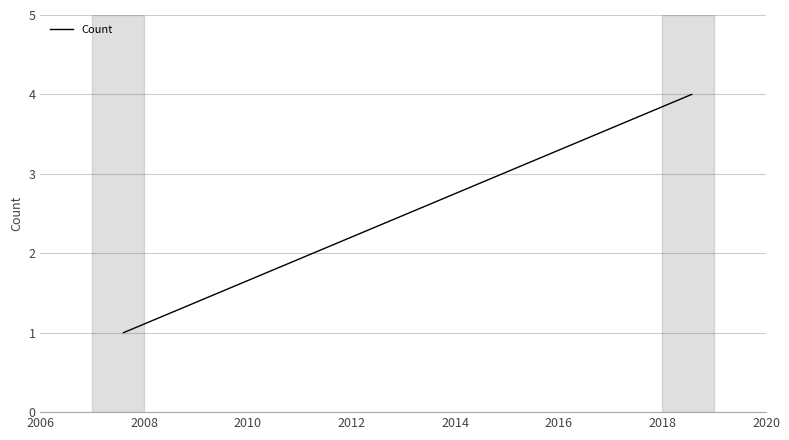

What is the greatest value displayed?

4